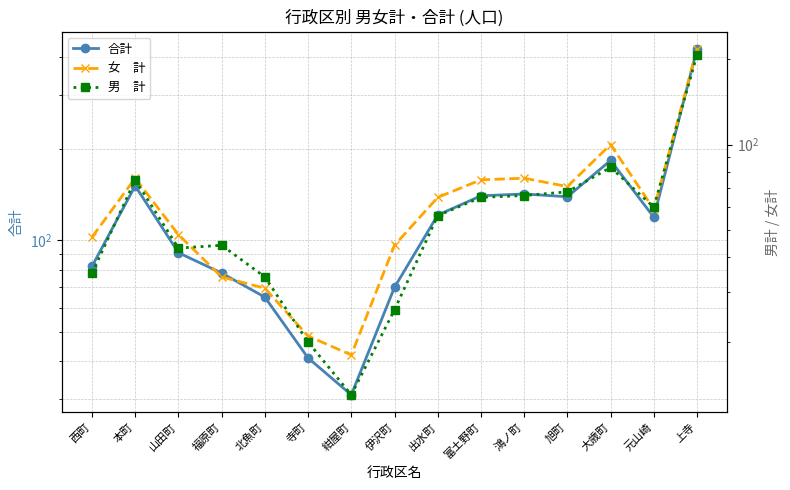

True or false: 女　計 and 合計 intersect in this chart.

False